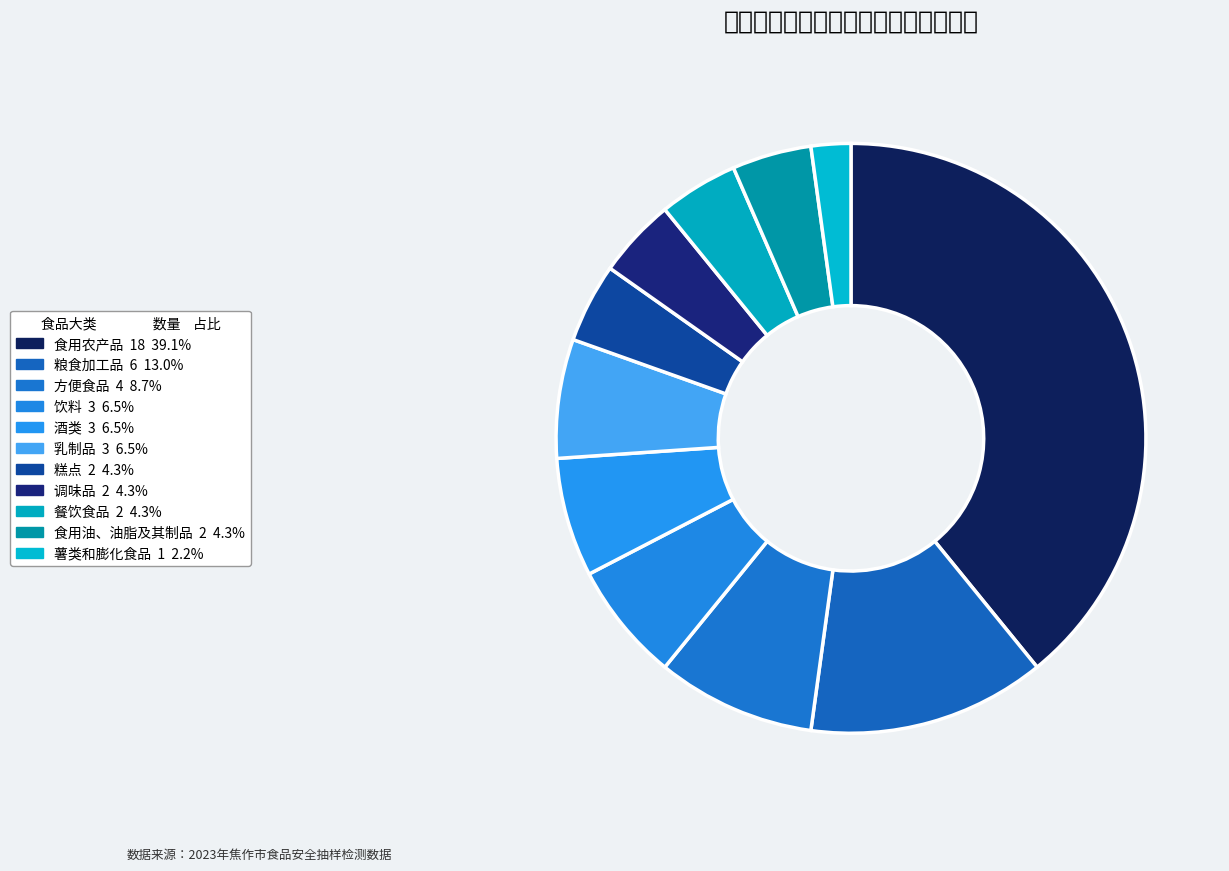

Which slice is the largest?

食用农产品